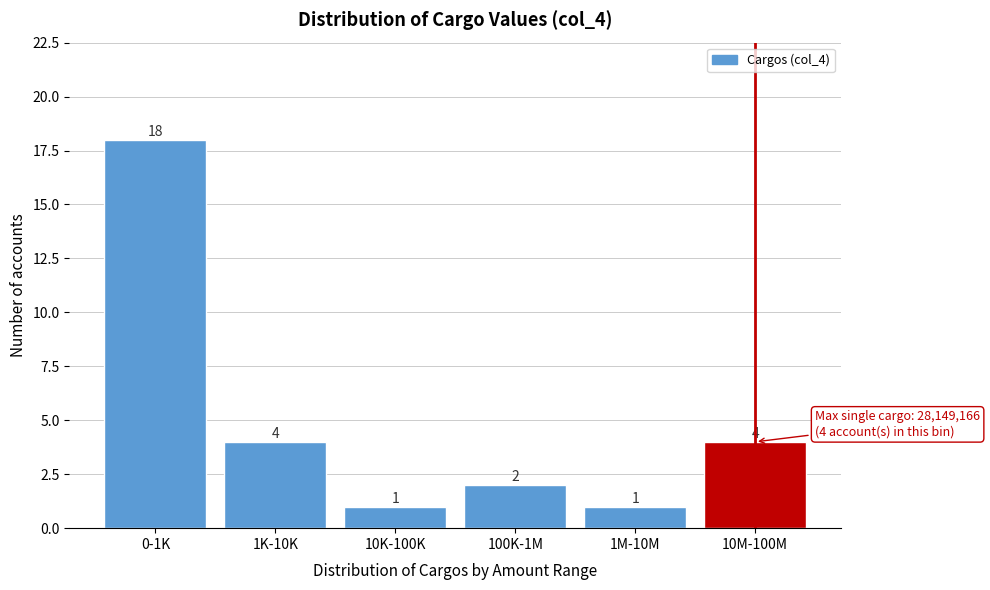

Reading left to right, what are all the values shown in this chart?

0-1K=18	1K-10K=4	10K-100K=1	100K-1M=2	1M-10M=1	10M-100M=4